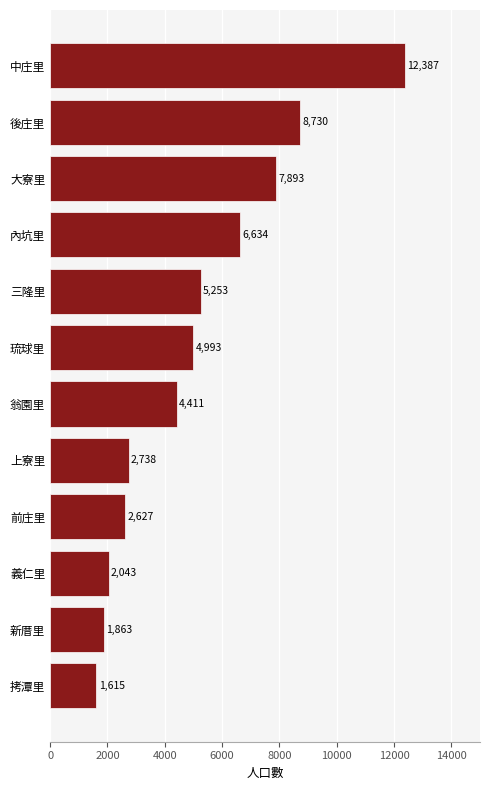

The value at 新厝里 is 1863. True or false?

True